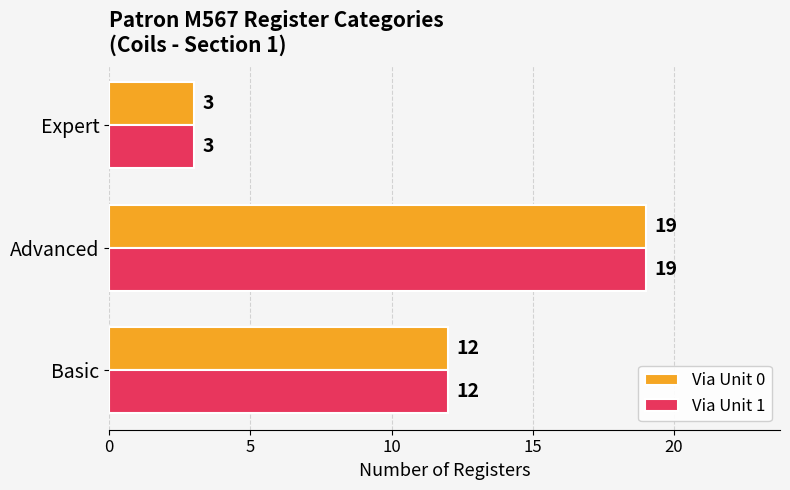

What is the average value of the Via Unit 0 series?

11